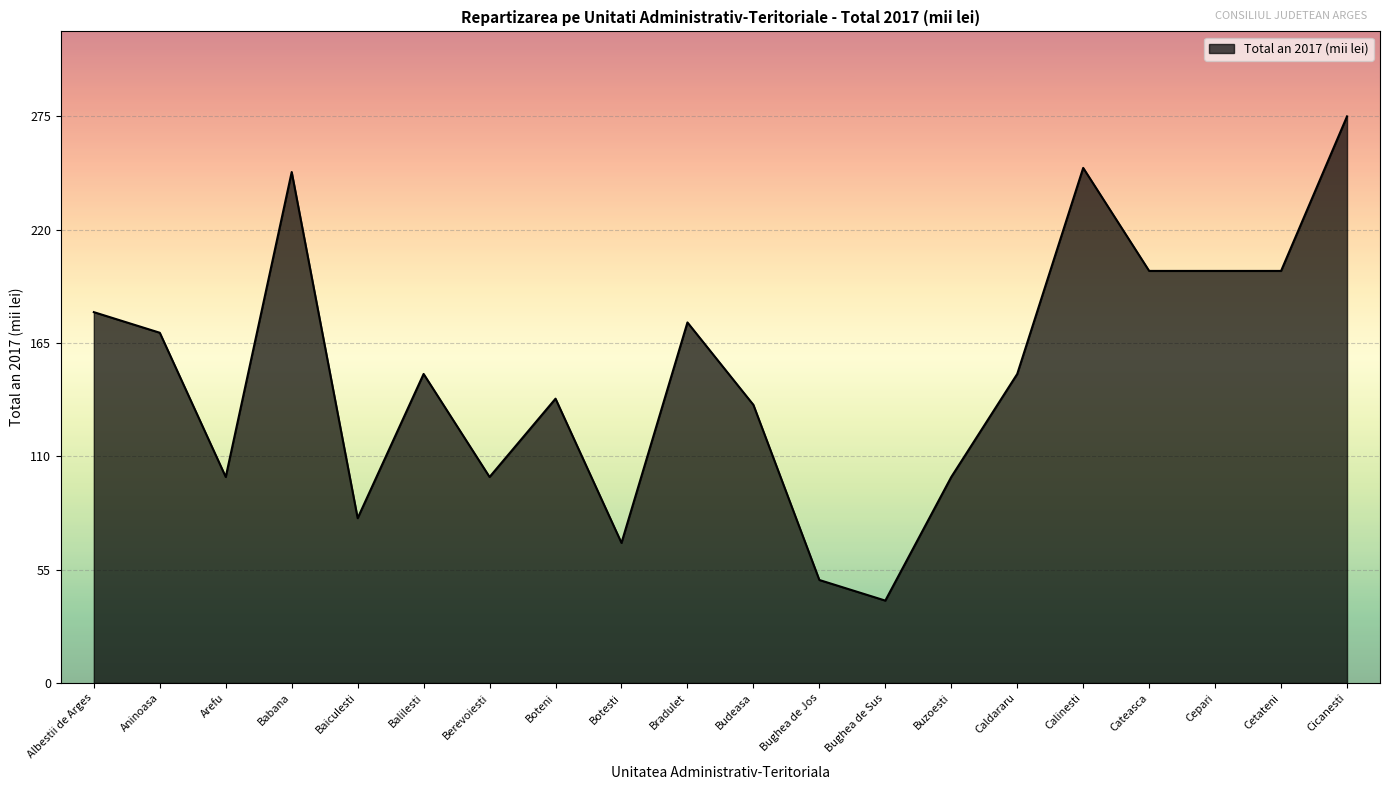

What is the difference between the second highest and minimum values?

210